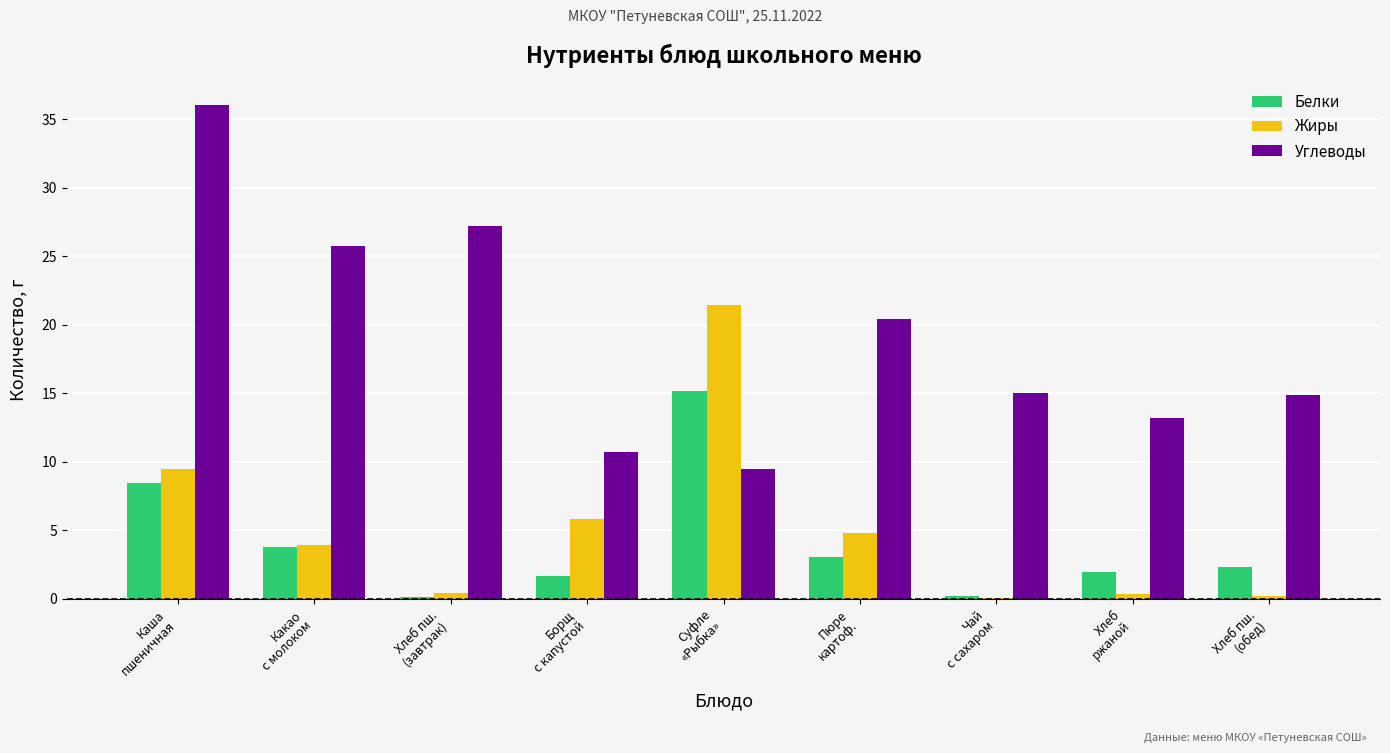

What are all the series names shown in the legend?

Белки, Жиры, Углеводы